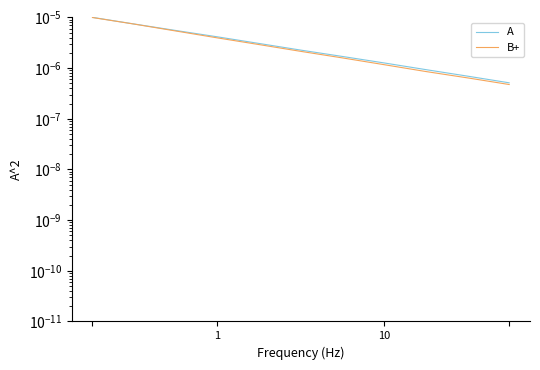

True or false: A and B+ intersect in this chart.

False